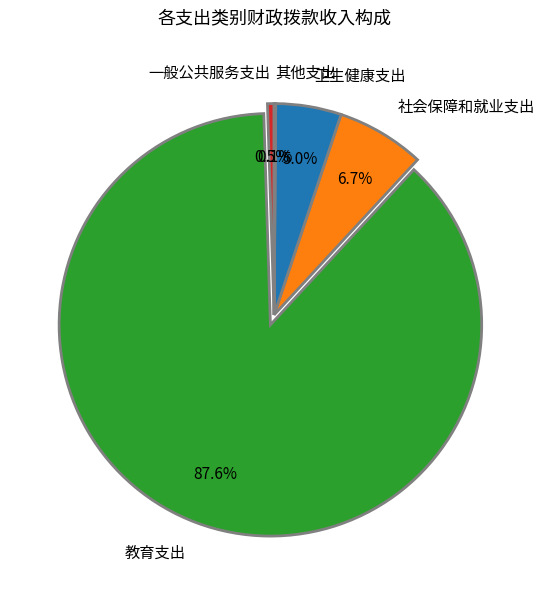

Does 教育支出 represent more than half of the total?

Yes